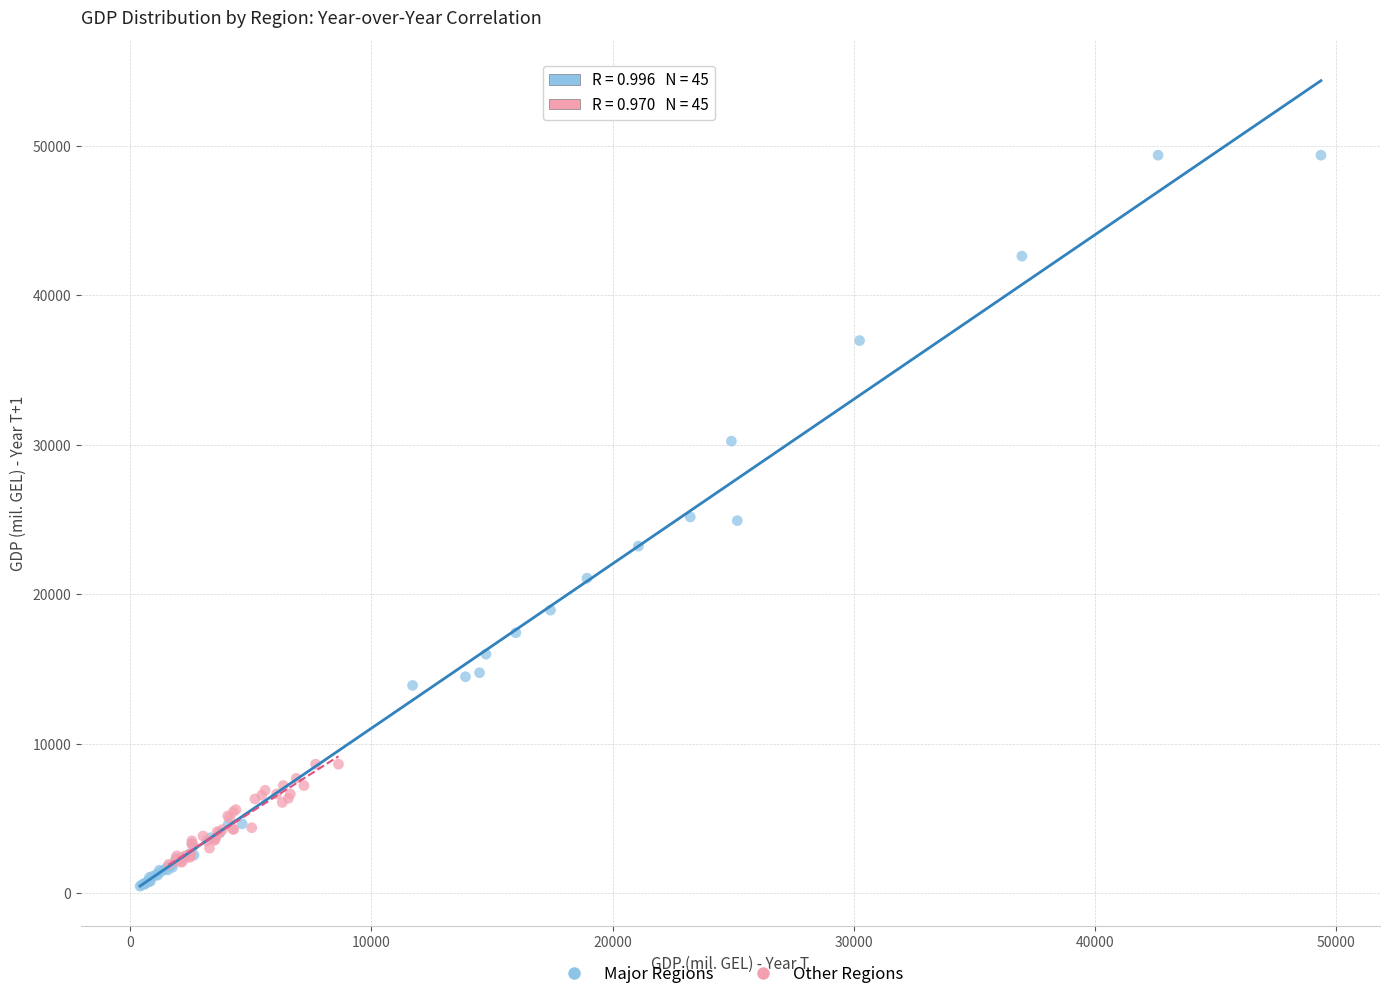

Which series contains the highest Y value?

Major Regions